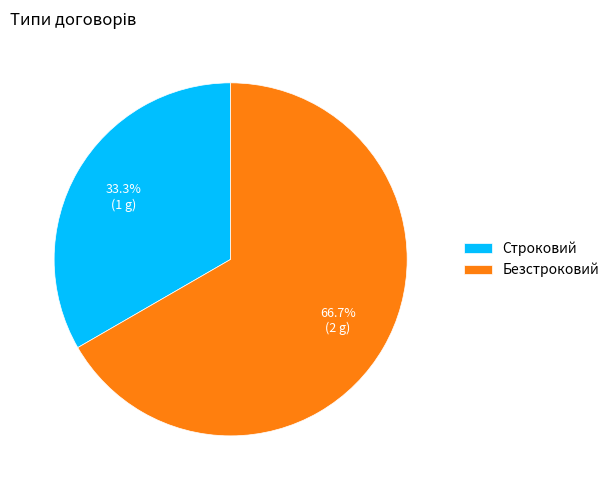

To the nearest percent, what portion does Безстроковий represent?

67%